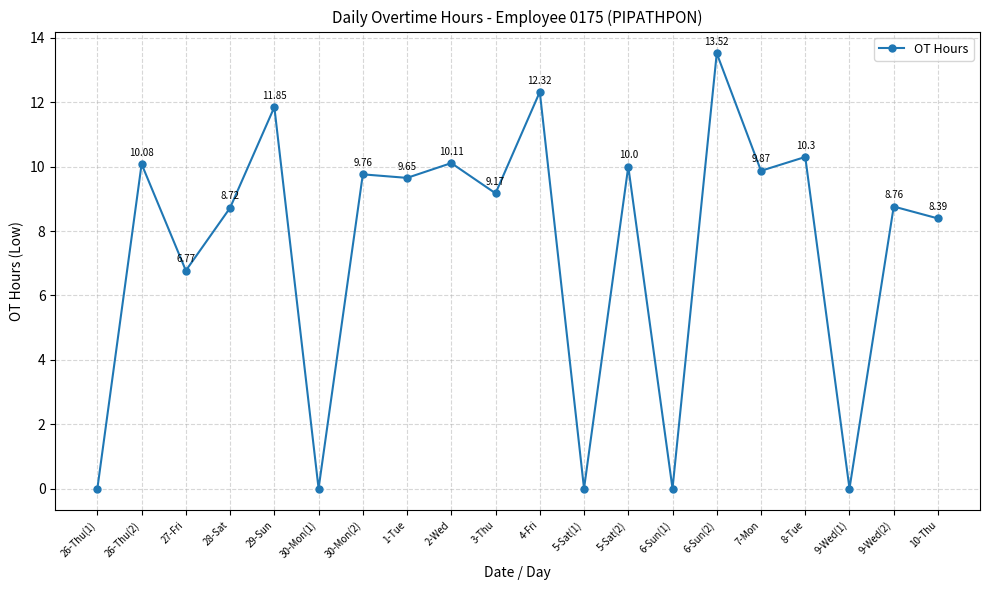

At which category does the data reach its first local peak?

26-Thu(2)